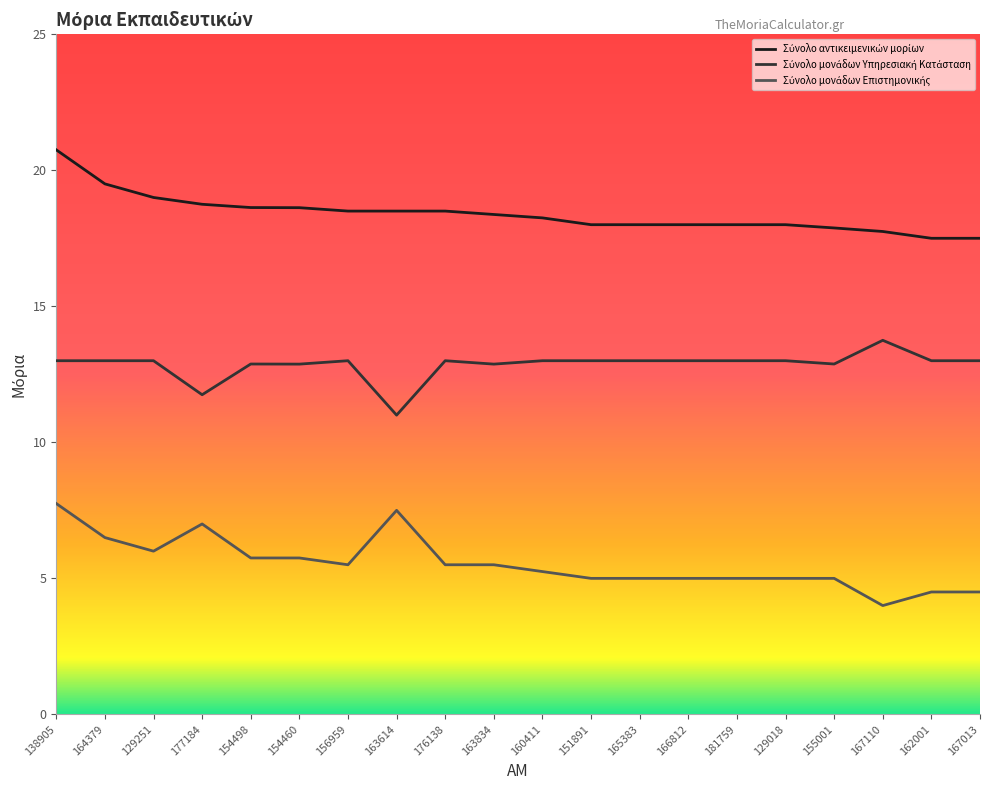

Reading right to left, extract all data points from this chart.

Σύνολο αντικειμενικών μορίων: 167013=17.5	162001=17.5	167110=17.8	155001=17.9	129018=18.0	181759=18.0	166812=18.0	165383=18.0	151891=18.0	160411=18.2	163834=18.4	176138=18.5	163614=18.5	156959=18.5	154460=18.6	154498=18.6	177184=18.8	129251=19.0	164379=19.5	138905=20.8
Σύνολο μονάδων Υπηρεσιακή Κατάσταση: 167013=13.0	162001=13.0	167110=13.8	155001=12.9	129018=13.0	181759=13.0	166812=13.0	165383=13.0	151891=13.0	160411=13.0	163834=12.9	176138=13.0	163614=11.0	156959=13.0	154460=12.9	154498=12.9	177184=11.8	129251=13.0	164379=13.0	138905=13.0
Σύνολο μονάδων Επιστημονικής: 167013=4.5	162001=4.5	167110=4.0	155001=5.0	129018=5.0	181759=5.0	166812=5.0	165383=5.0	151891=5.0	160411=5.2	163834=5.5	176138=5.5	163614=7.5	156959=5.5	154460=5.8	154498=5.8	177184=7.0	129251=6.0	164379=6.5	138905=7.8